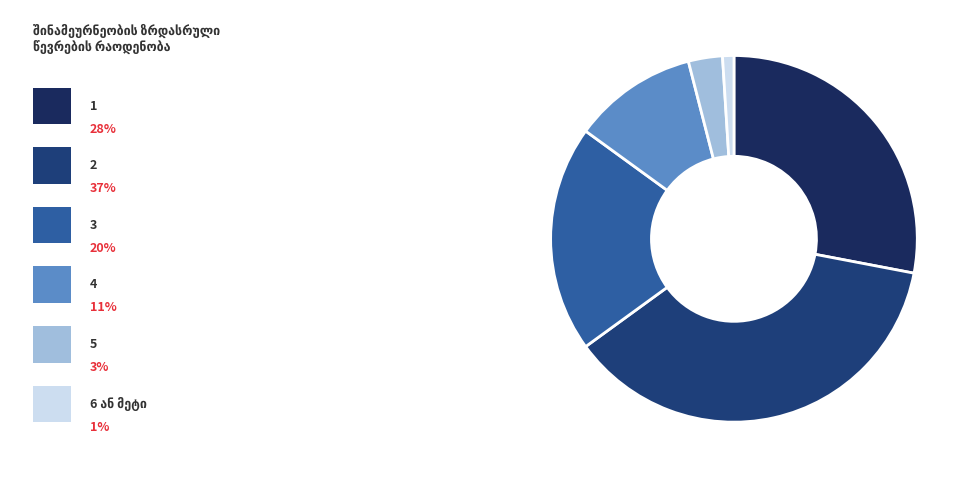

Rank the categories by value from lowest to highest.

6 ან მეტი, 5, 4, 3, 1, 2